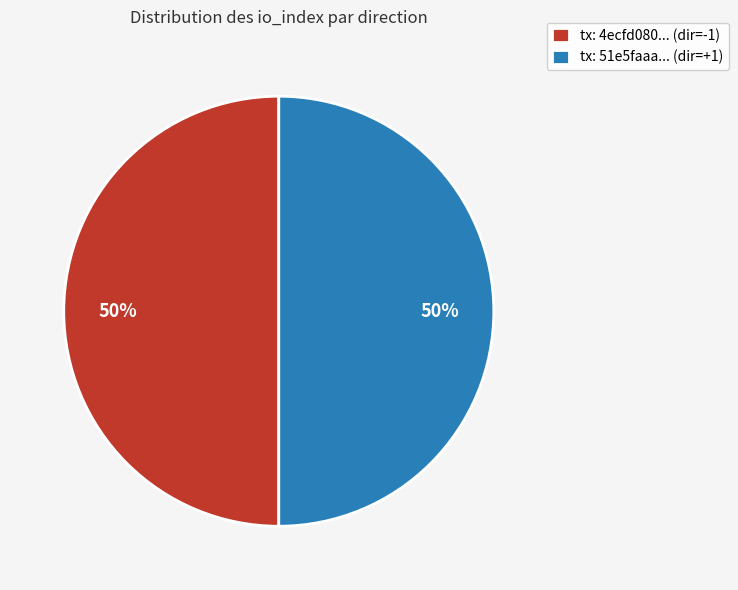

To the nearest percent, what is the difference between the largest and smallest slice percentages?

0%